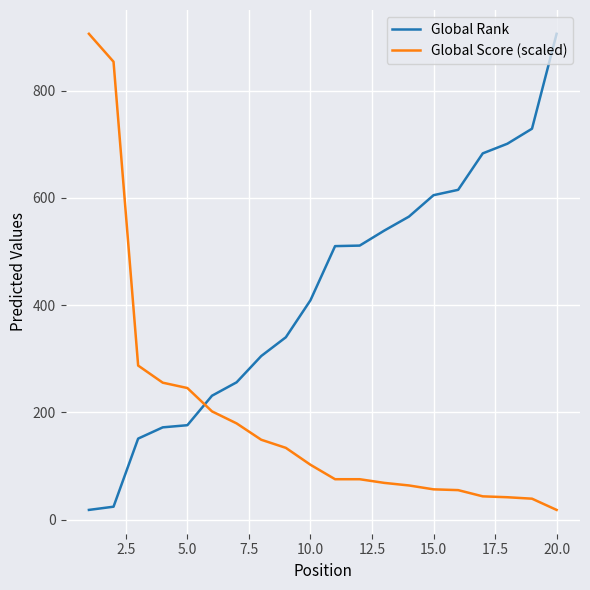

List the series in order of their overall mean, lowest first.

Global Score (scaled), Global Rank